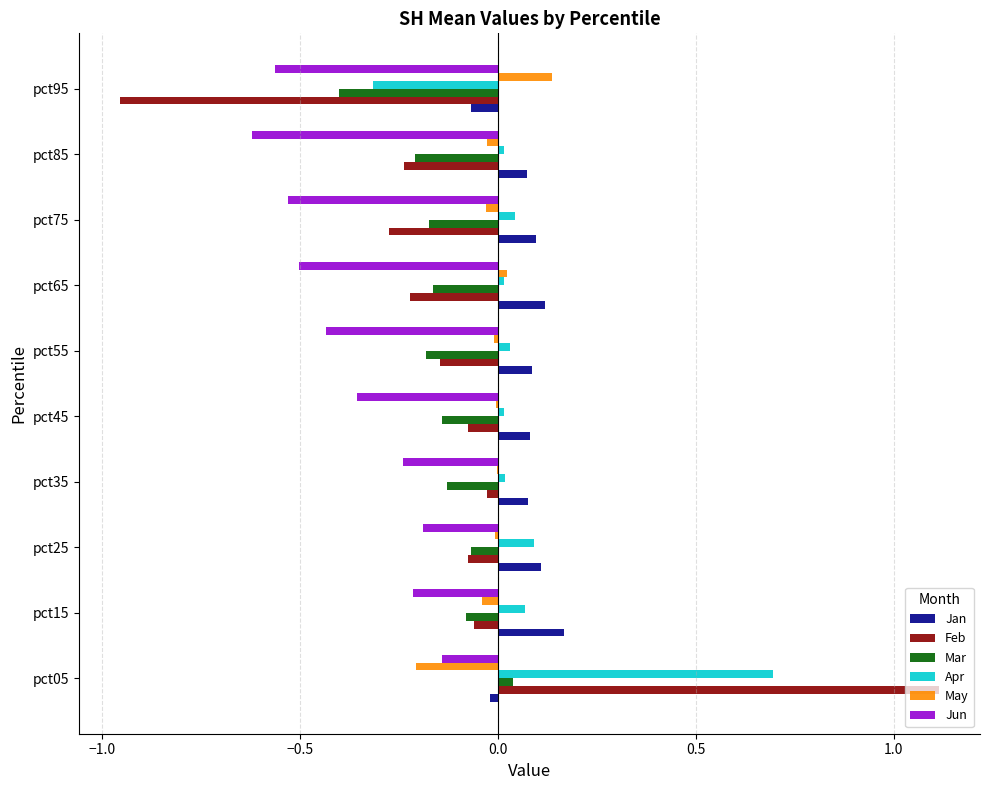

True or false: Mar has a value of -0.3 at pct55.

False